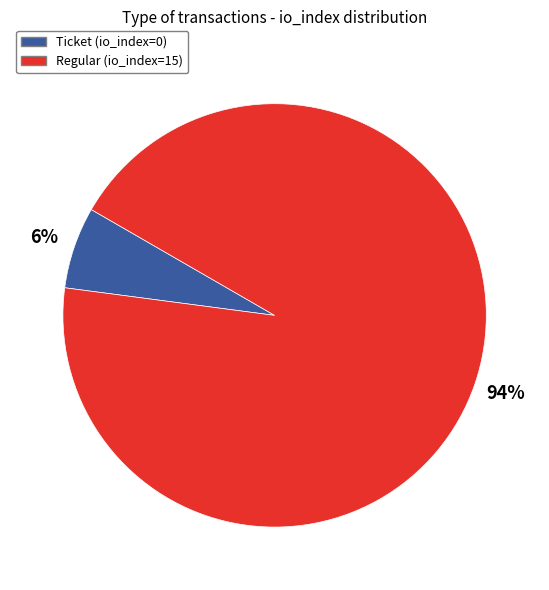

Is there any slice that represents more than half of the pie?

Yes